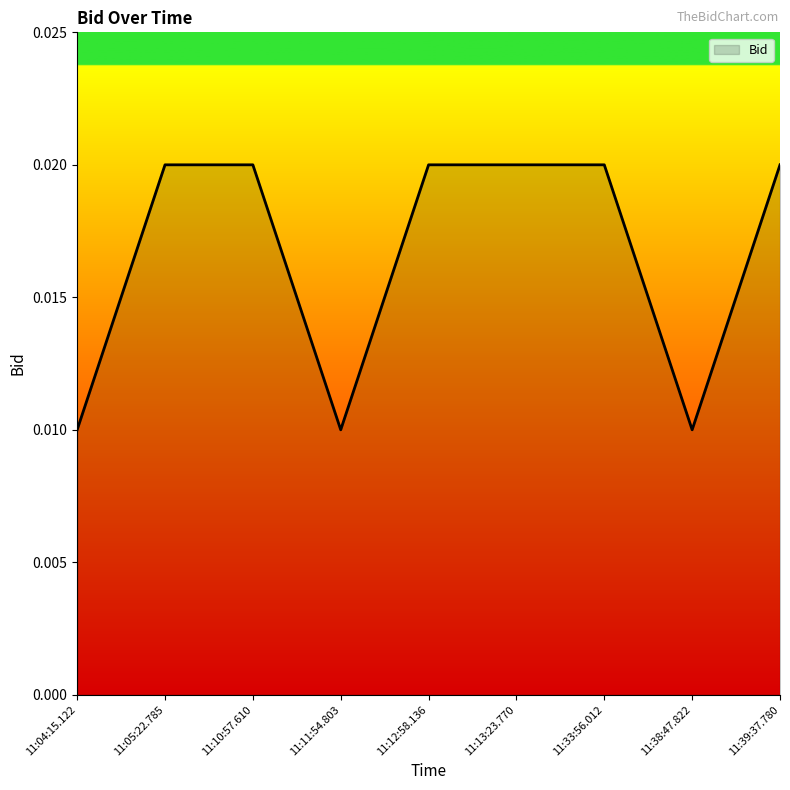

How many lines are shown in the chart?

1